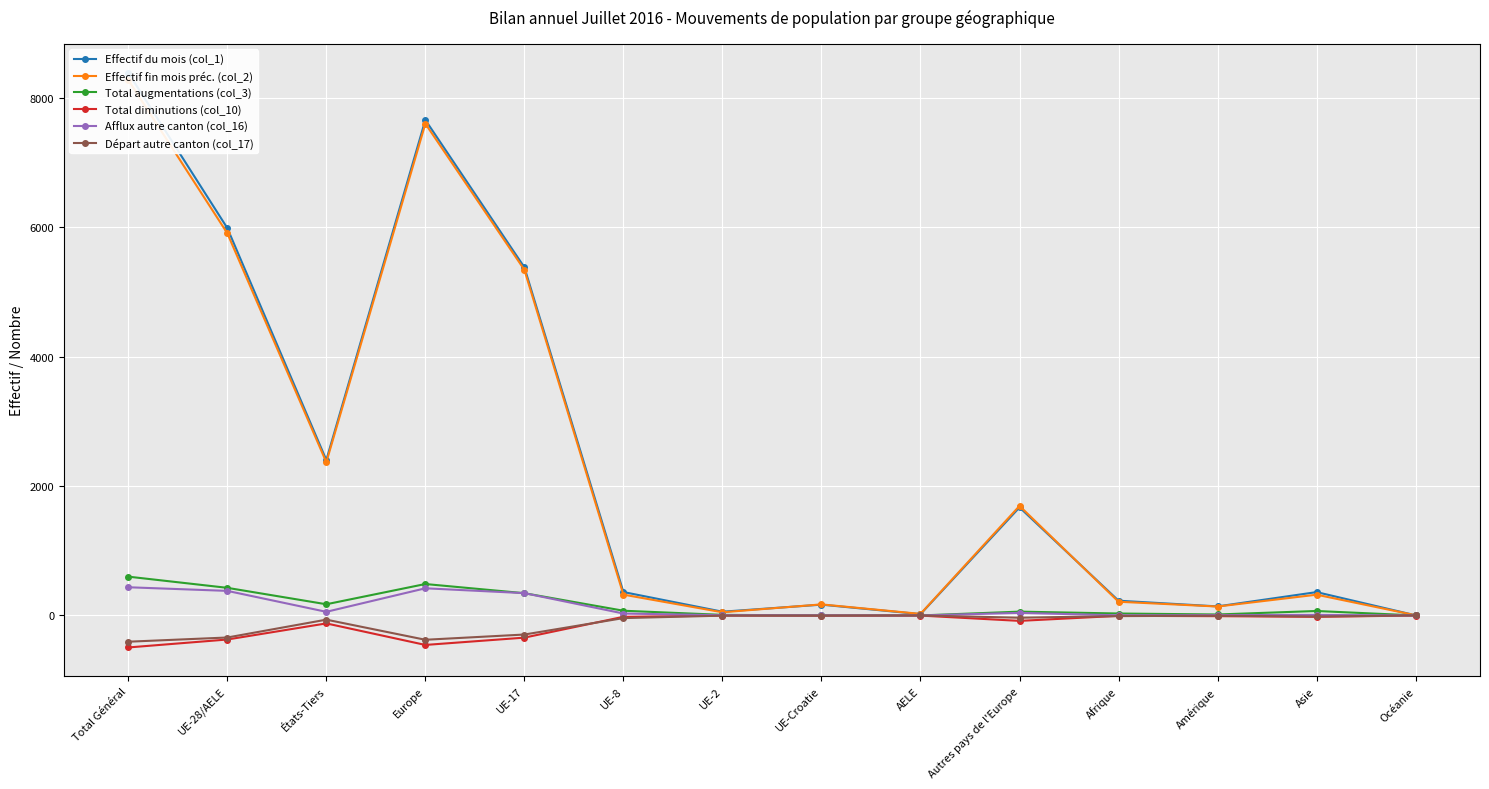

At which category does Total diminutions (col_10) reach its first local peak?

États-Tiers